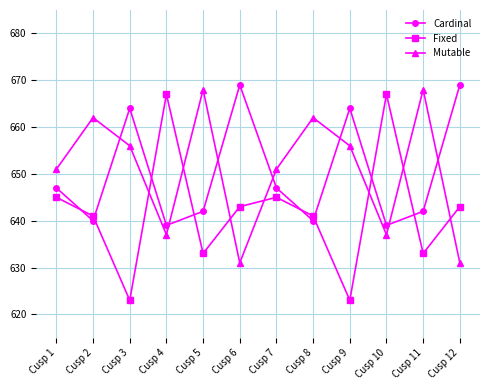

What is the value of the Mutable point at the 10th from the left?

637